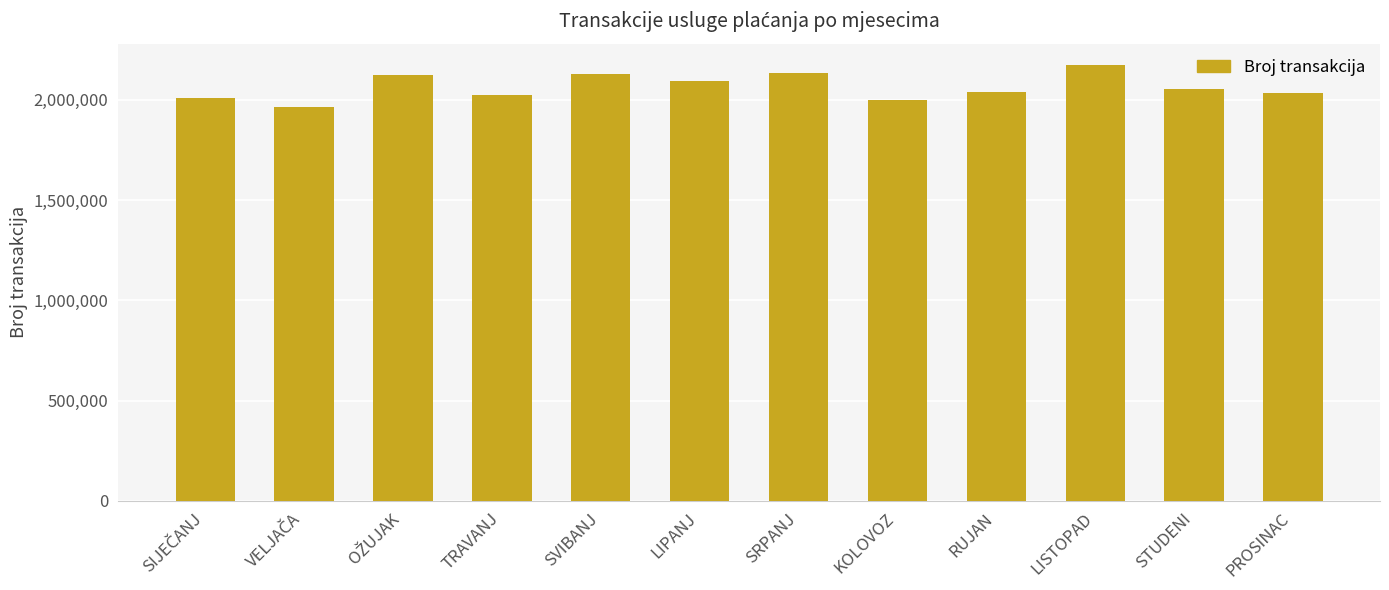

What is the label of the 9th bar from the left?

RUJAN